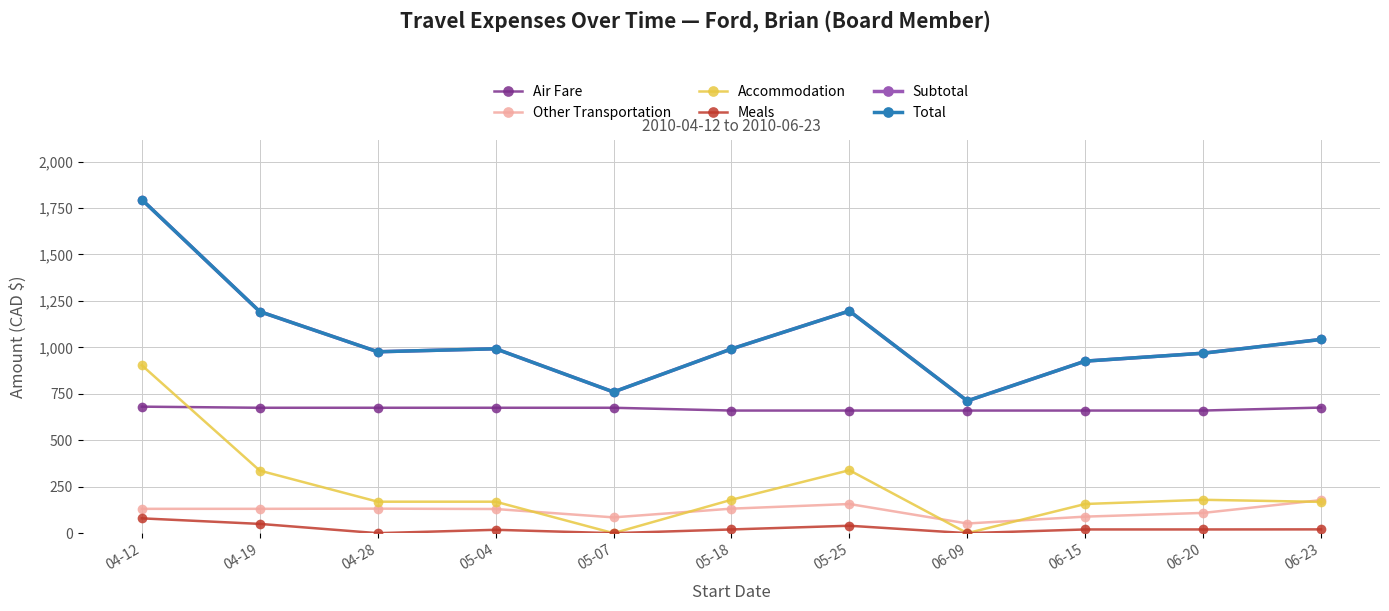

Rank the categories by Other Transportation value from lowest to highest.

06-09, 05-07, 06-15, 06-20, 05-04, 04-12, 04-19, 04-28, 05-18, 05-25, 06-23